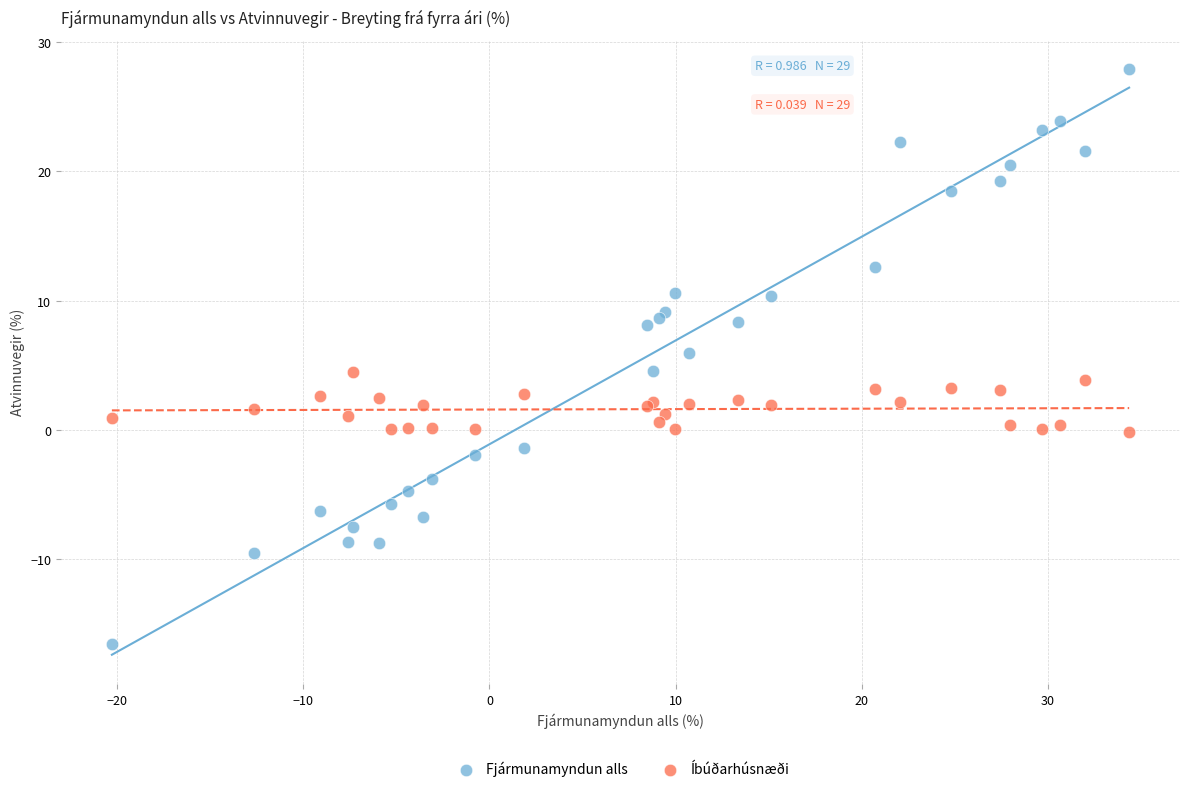

Which series reaches the maximum Y coordinate?

Fjármunamyndun alls